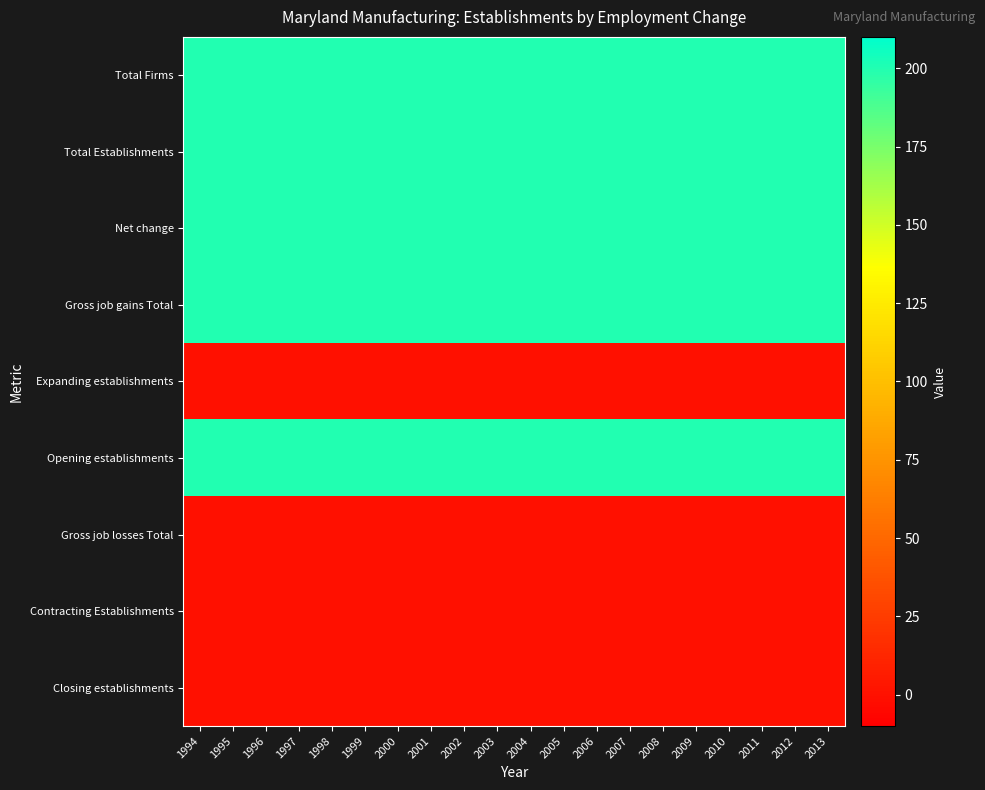

Reading right to left, extract all data points from this chart.

Total Firms: 2013=200	2012=200	2011=200	2010=200	2009=200	2008=200	2007=200	2006=200	2005=200	2004=200	2003=200	2002=200	2001=200	2000=200	1999=200	1998=200	1997=200	1996=200	1995=200	1994=200
Total Establishments: 2013=200	2012=200	2011=200	2010=200	2009=200	2008=200	2007=200	2006=200	2005=200	2004=200	2003=200	2002=200	2001=200	2000=200	1999=200	1998=200	1997=200	1996=200	1995=200	1994=200
Net change: 2013=200	2012=200	2011=200	2010=200	2009=200	2008=200	2007=200	2006=200	2005=200	2004=200	2003=200	2002=200	2001=200	2000=200	1999=200	1998=200	1997=200	1996=200	1995=200	1994=200
Gross job gains Total: 2013=200	2012=200	2011=200	2010=200	2009=200	2008=200	2007=200	2006=200	2005=200	2004=200	2003=200	2002=200	2001=200	2000=200	1999=200	1998=200	1997=200	1996=200	1995=200	1994=200
Expanding establishments: 2013=0	2012=0	2011=0	2010=0	2009=0	2008=0	2007=0	2006=0	2005=0	2004=0	2003=0	2002=0	2001=0	2000=0	1999=0	1998=0	1997=0	1996=0	1995=0	1994=0
Opening establishments: 2013=200	2012=200	2011=200	2010=200	2009=200	2008=200	2007=200	2006=200	2005=200	2004=200	2003=200	2002=200	2001=200	2000=200	1999=200	1998=200	1997=200	1996=200	1995=200	1994=200
Gross job losses Total: 2013=0	2012=0	2011=0	2010=0	2009=0	2008=0	2007=0	2006=0	2005=0	2004=0	2003=0	2002=0	2001=0	2000=0	1999=0	1998=0	1997=0	1996=0	1995=0	1994=0
Contracting Establishments: 2013=0	2012=0	2011=0	2010=0	2009=0	2008=0	2007=0	2006=0	2005=0	2004=0	2003=0	2002=0	2001=0	2000=0	1999=0	1998=0	1997=0	1996=0	1995=0	1994=0
Closing establishments: 2013=0	2012=0	2011=0	2010=0	2009=0	2008=0	2007=0	2006=0	2005=0	2004=0	2003=0	2002=0	2001=0	2000=0	1999=0	1998=0	1997=0	1996=0	1995=0	1994=0